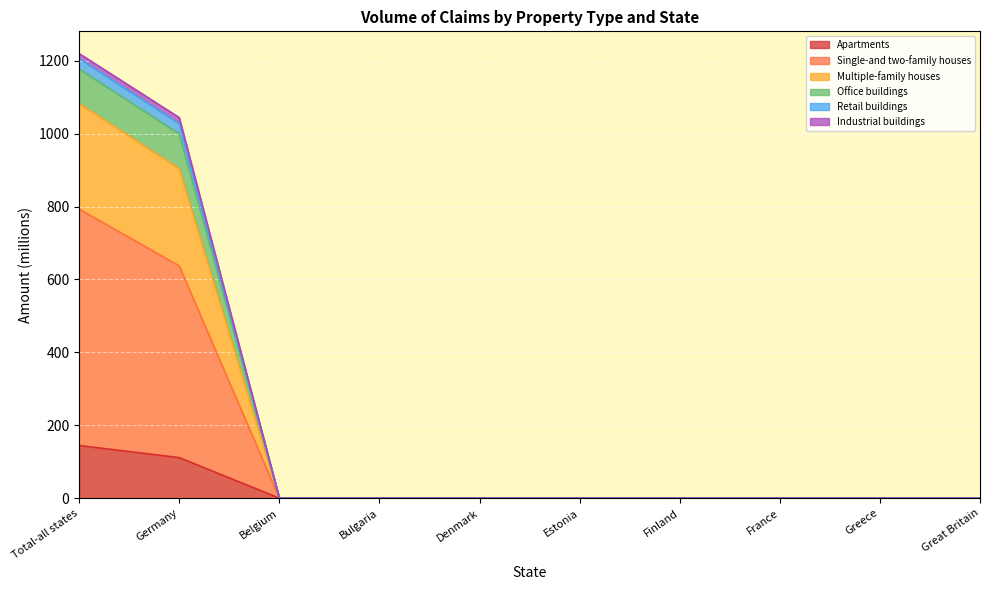

True or false: Multiple-family houses has more than 1 interior local peaks.

False